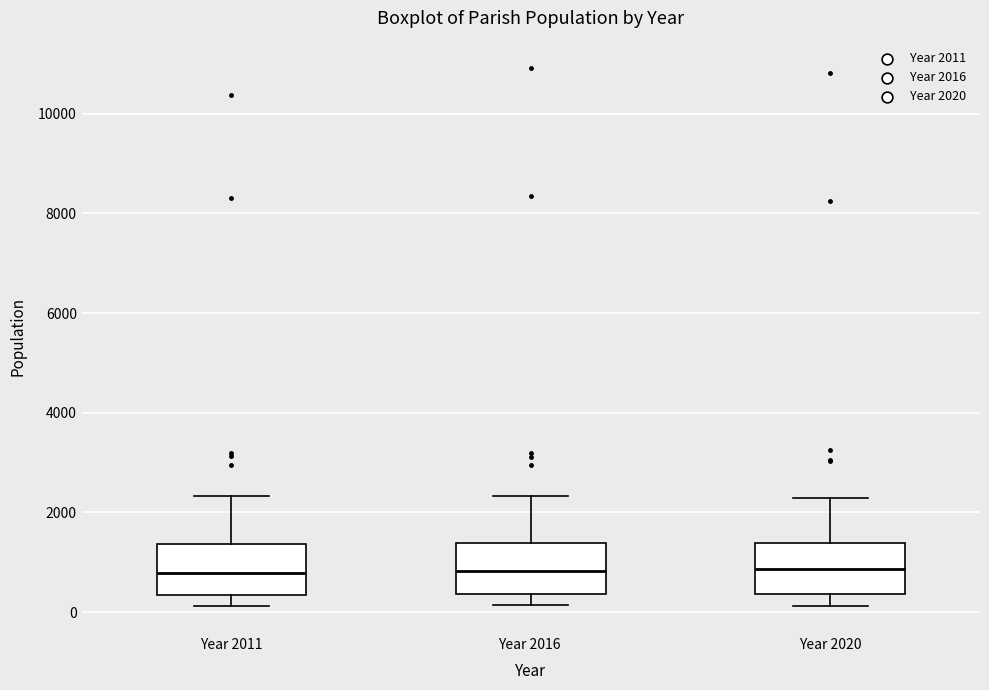

Reading left to right, transcribe this box plot: for each box, give where its median line is, the range the box spans, and where its two whiskers end, as read against the y-axis. The values are not printed on the chart, so give them approximately, as read against the axis.

Year 2011: median 800, box 400 to 1400, whiskers 200 to 2400
Year 2016: median 800, box 400 to 1400, whiskers 200 to 2400
Year 2020: median 800, box 400 to 1400, whiskers 200 to 2200